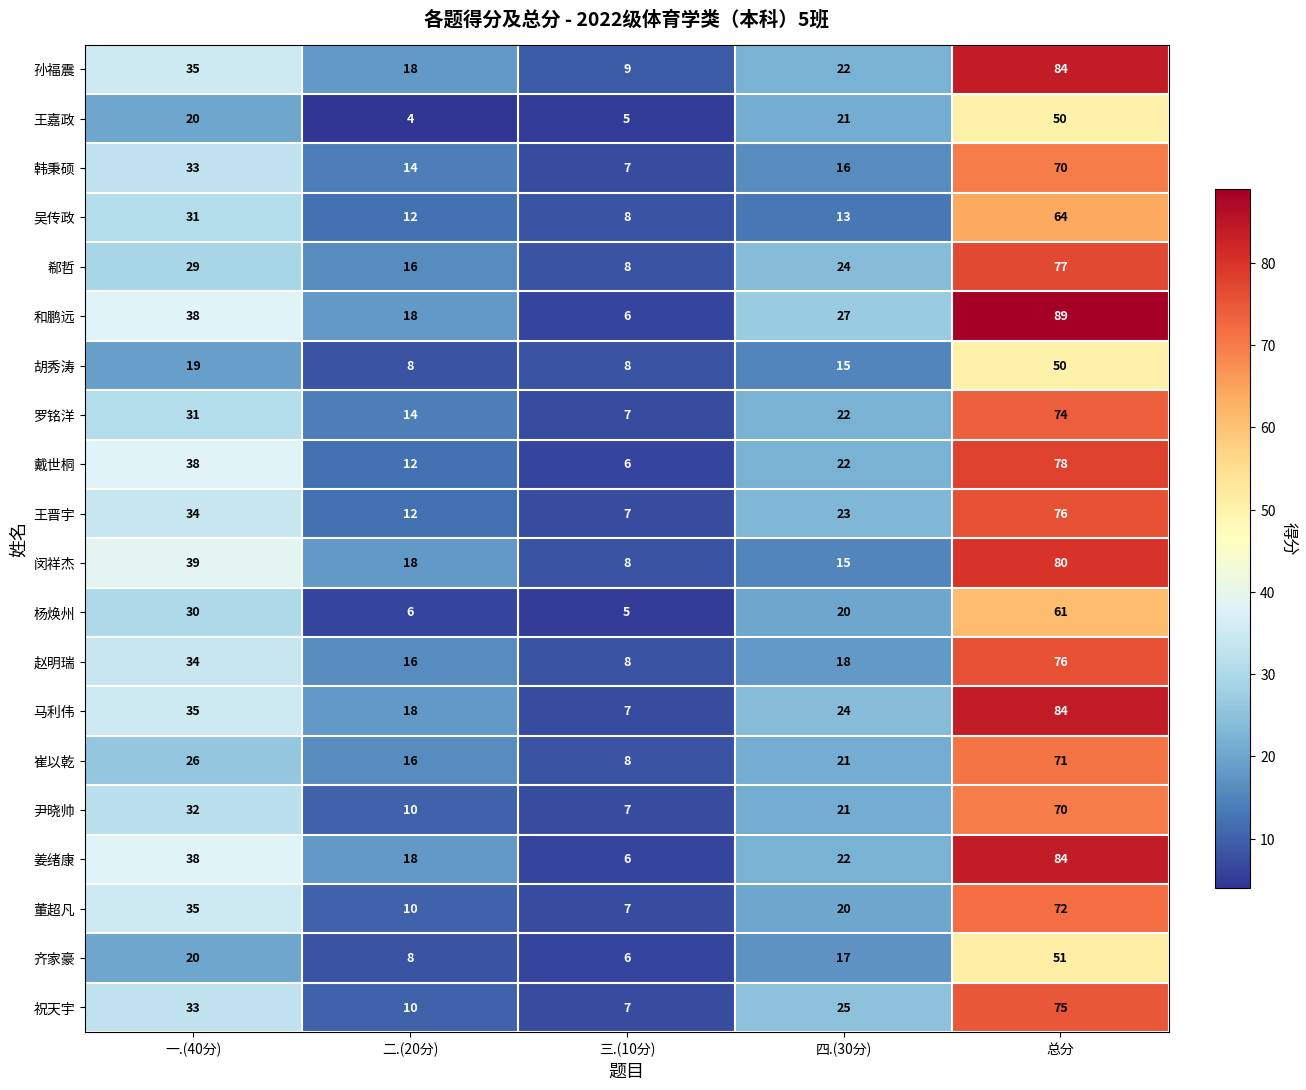

The 祝天宇 series shows 37 at 四.(30分). True or false?

False